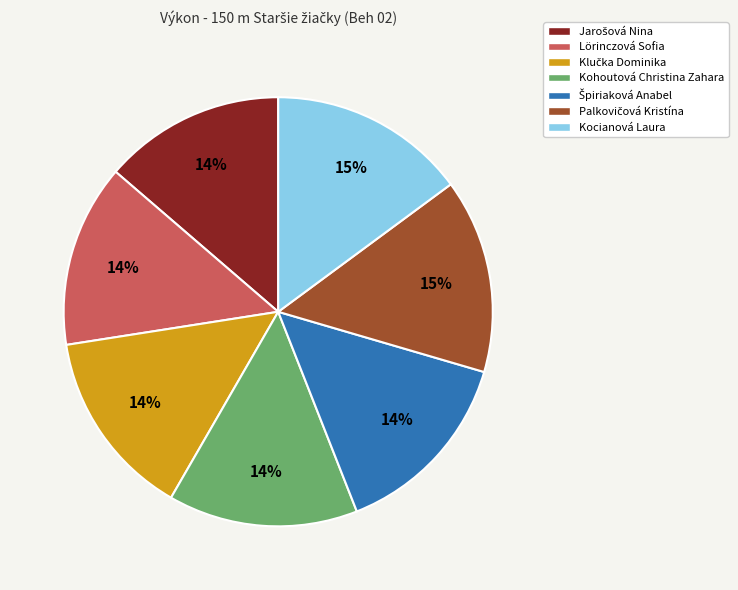

True or false: Kocianová Laura accounts for 15% of the total.

True